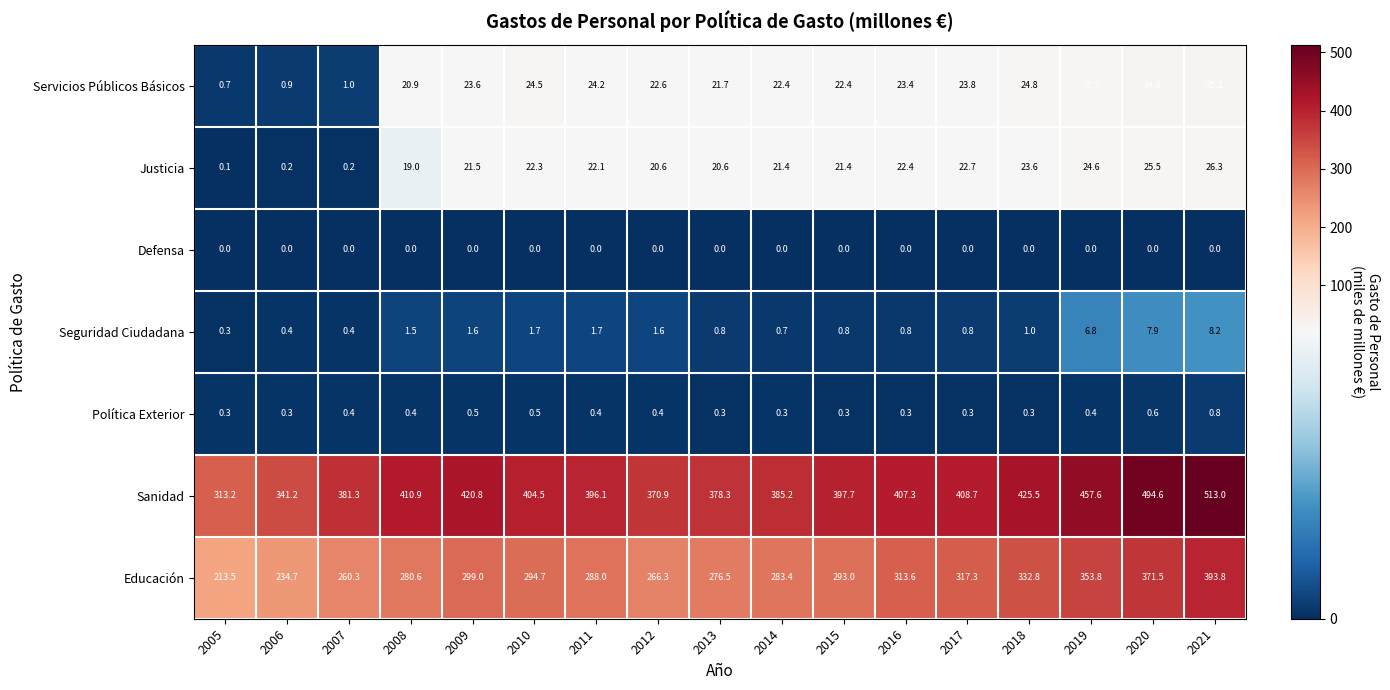

Between 2015 and 2017, which series saw the biggest shift?

Educación